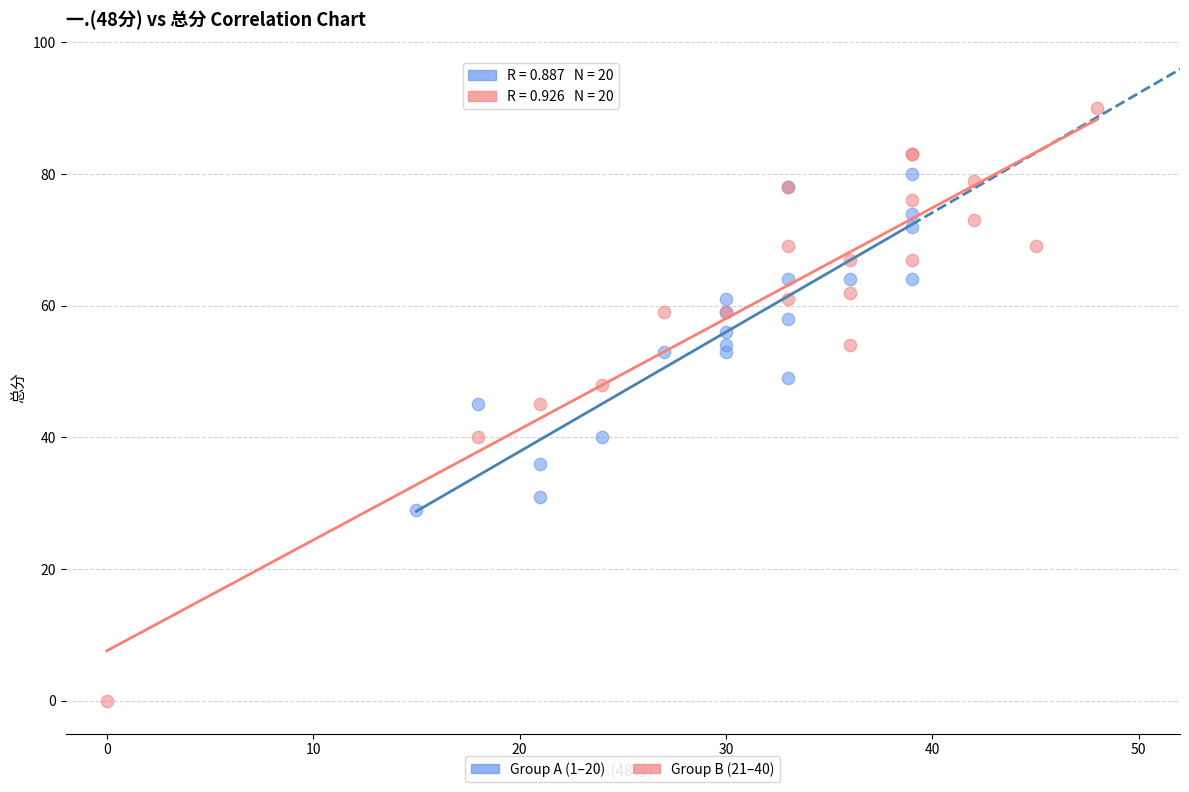

Which series contains the highest Y value?

Group B (21–40)